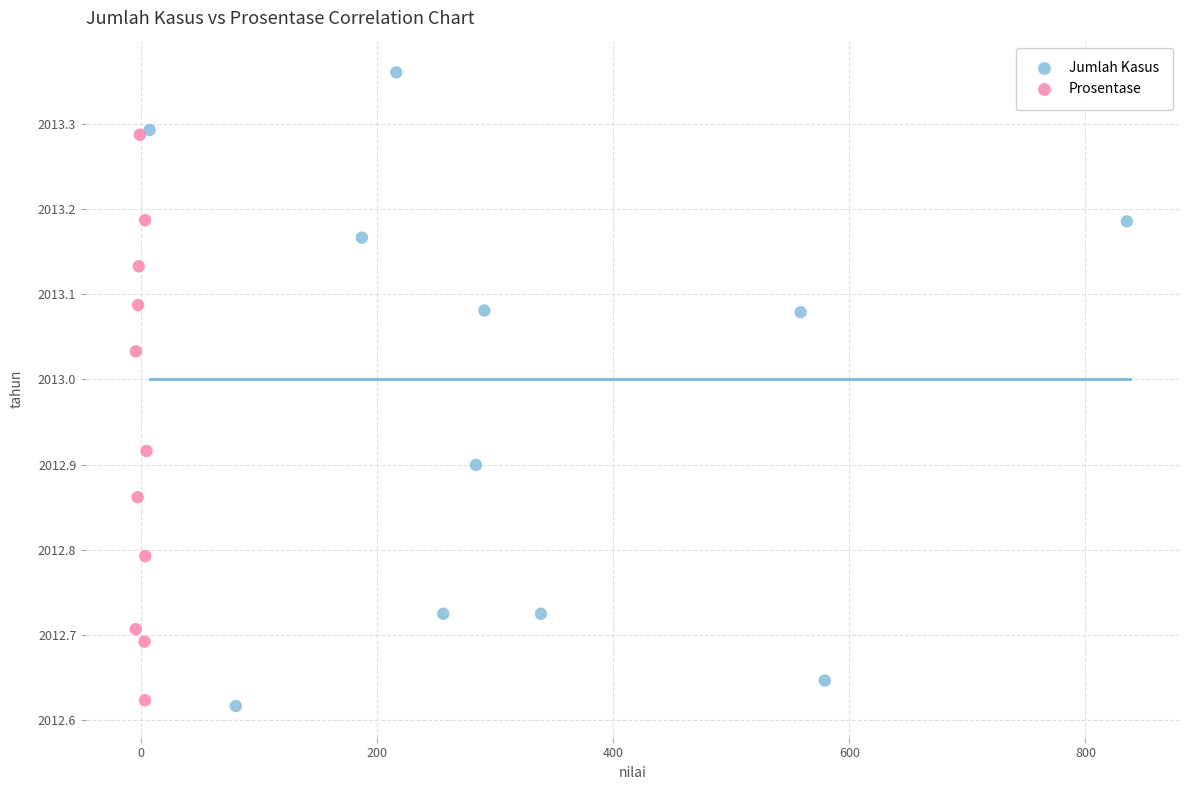

Which series contains the highest Y value?

Jumlah Kasus